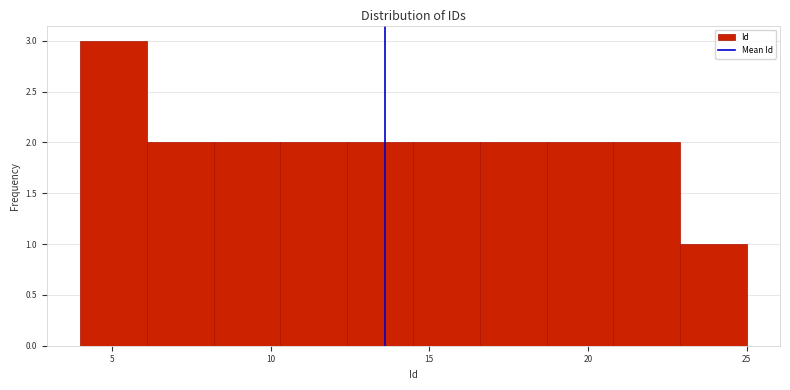

What is the height of the bar covering 22.9 to 25.0 on the x-axis? Neither the bar edges nor the heights are printed on the chart, so give them approximately, as read against the axes.

1